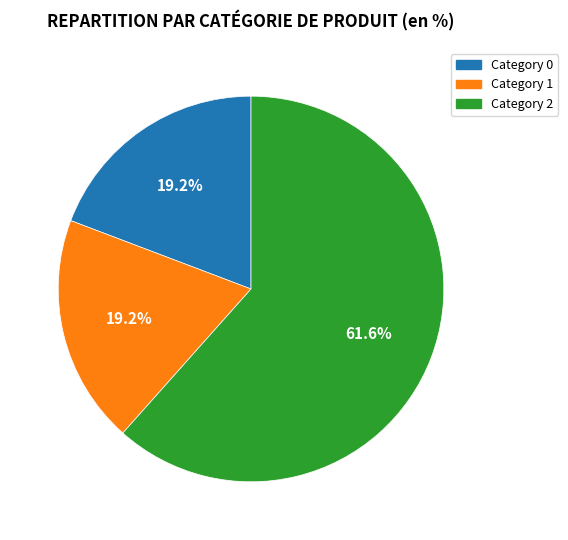

What is the majority slice?

Category 2